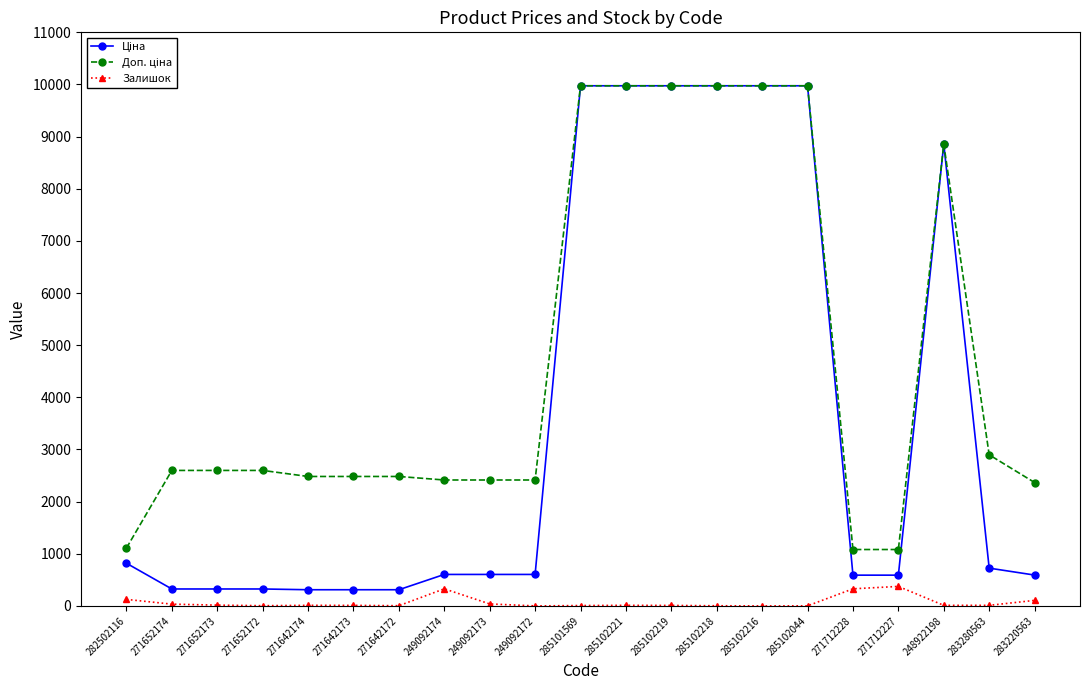

The value of Залишок at 271712227 is 374.0. True or false?

True